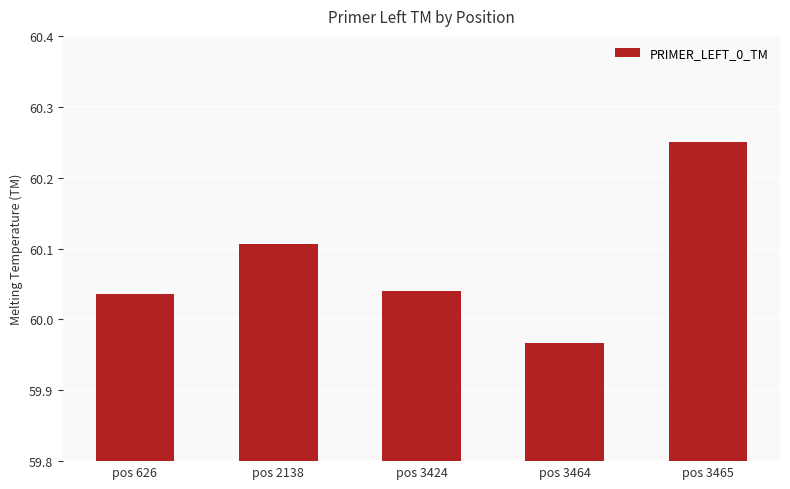

What is the difference between the maximum and minimum values?

0.3